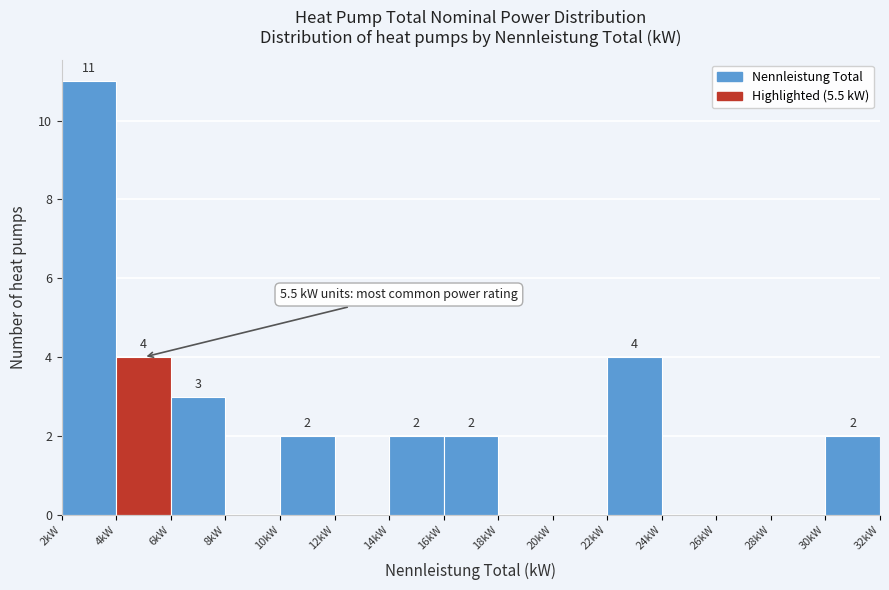

Which range on the x-axis has the tallest bar?

2 to 4